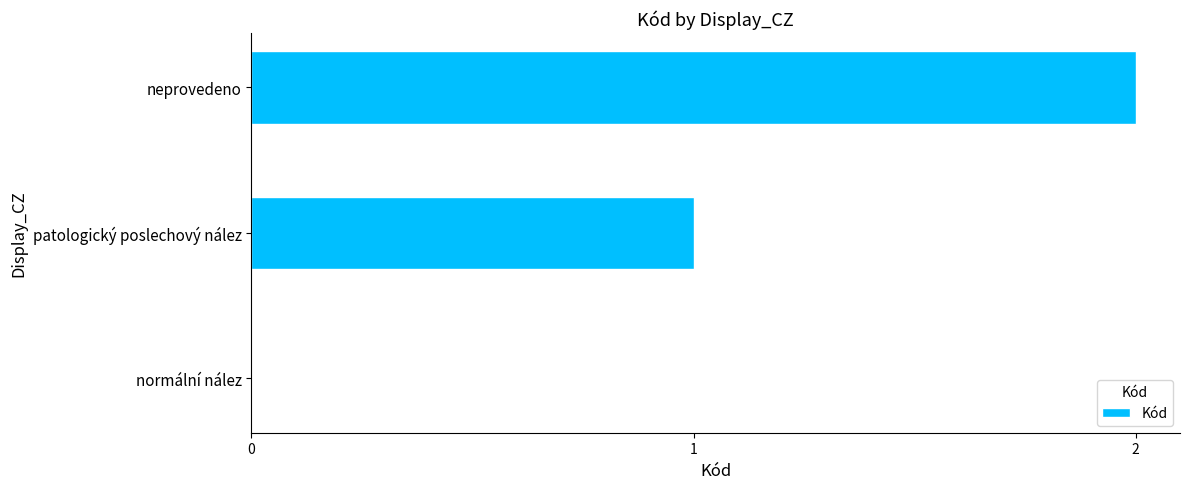

What is the sum of all values?

3